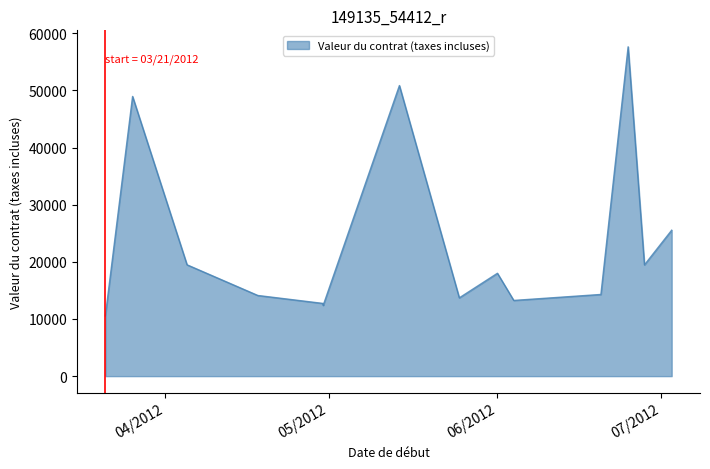

Is it true that the value at 06/28/2012 is 27782.9?

False